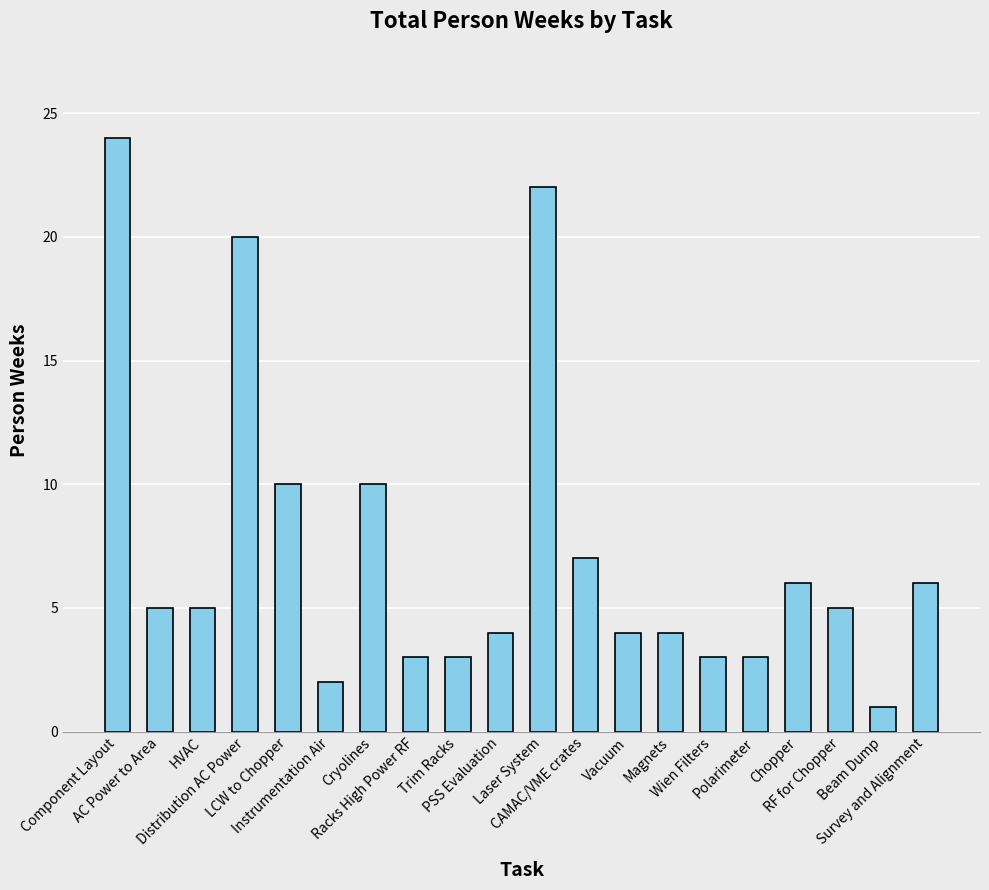

What is the value of the 15th bar from the left?

3